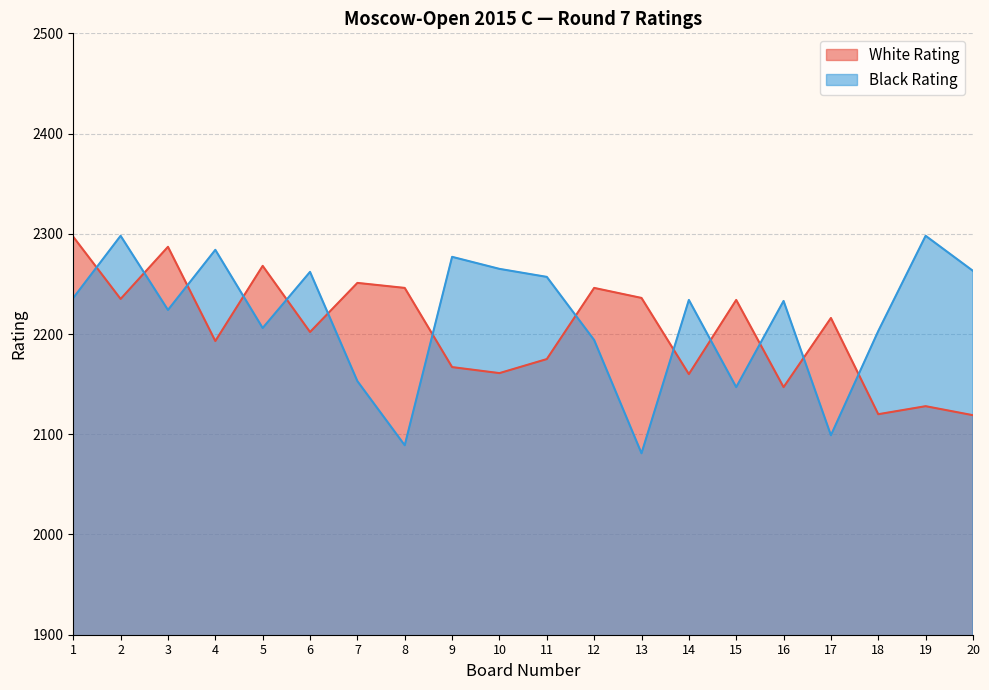

At which category is the sum across all series the highest?

1